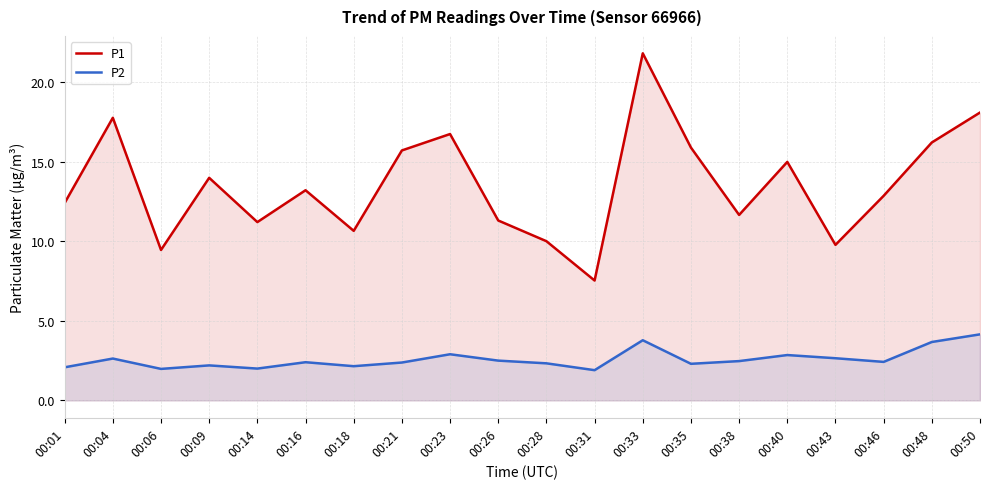

What is the minimum value for P1?

7.5